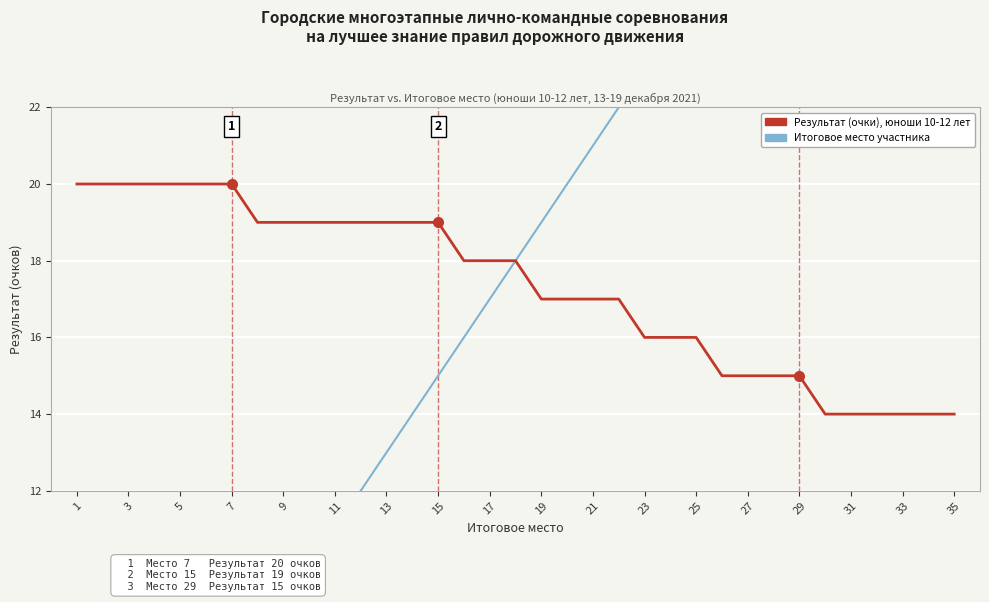

The value of Результат (очки), юноши 10-12 лет at 23 is 5. True or false?

False